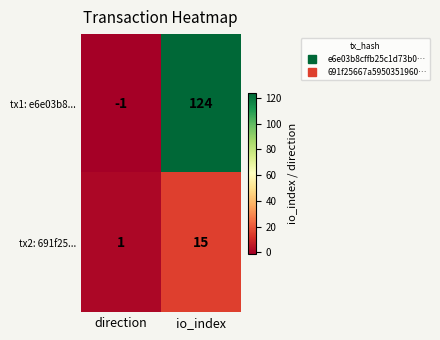

The value of tx2: 691f25... at direction is 0. True or false?

False